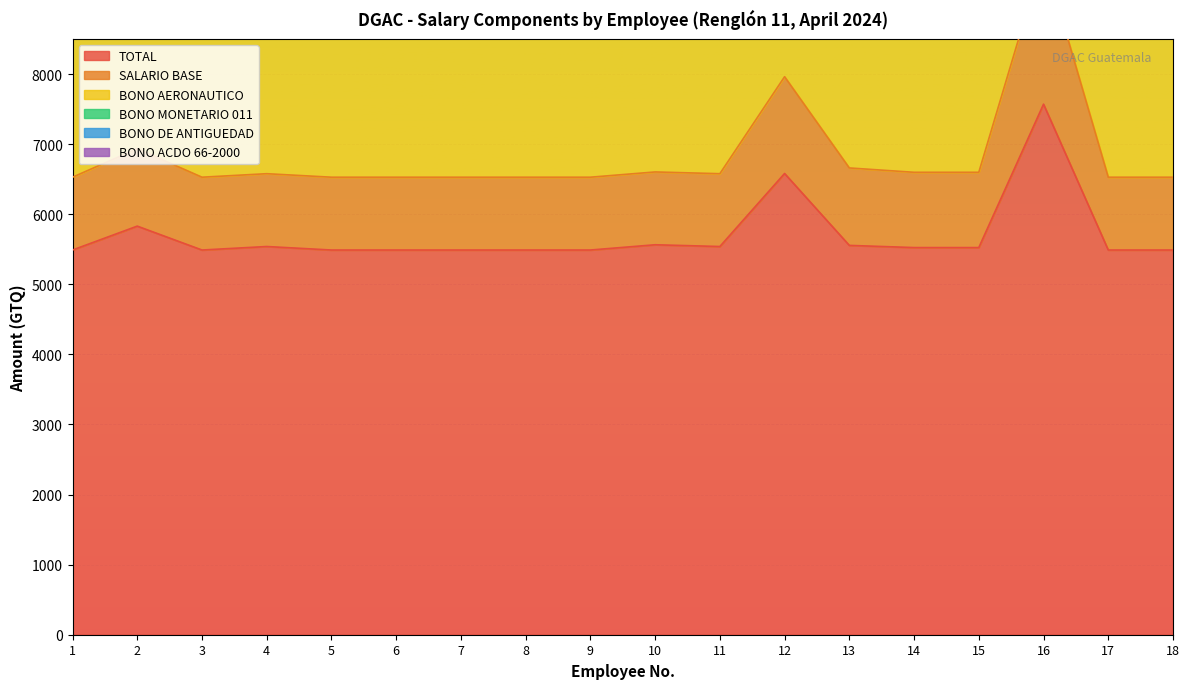

What is the difference between the highest and lowest values at 9?

5239